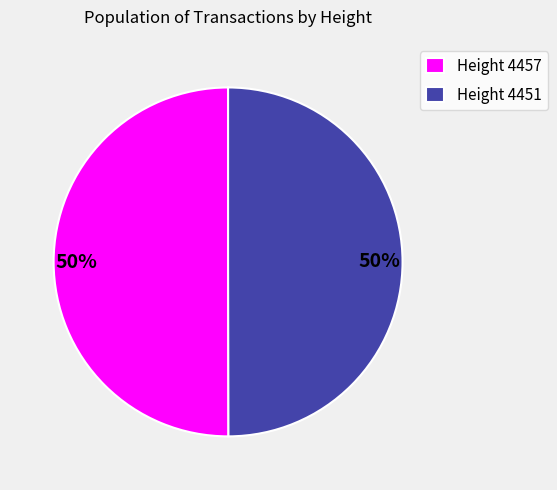

To the nearest percent, what is the average slice percentage?

50%